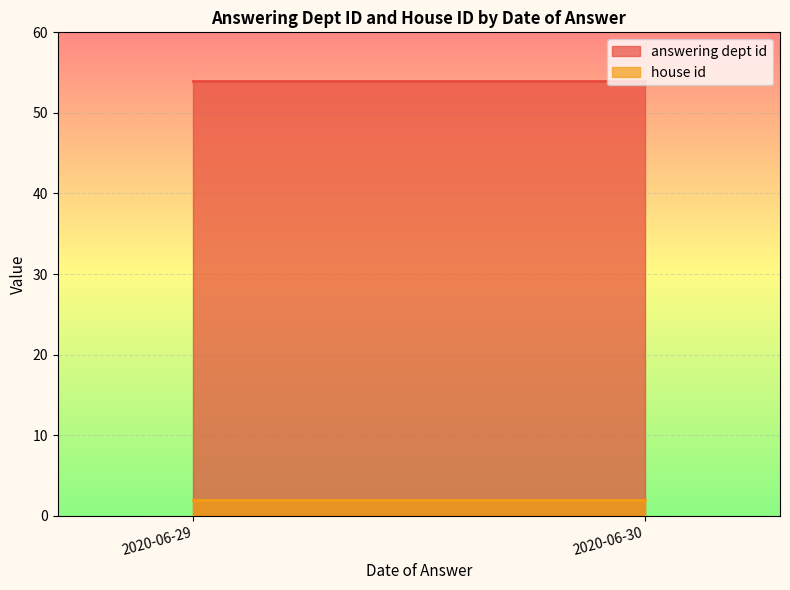

What is the minimum value for house id?

2